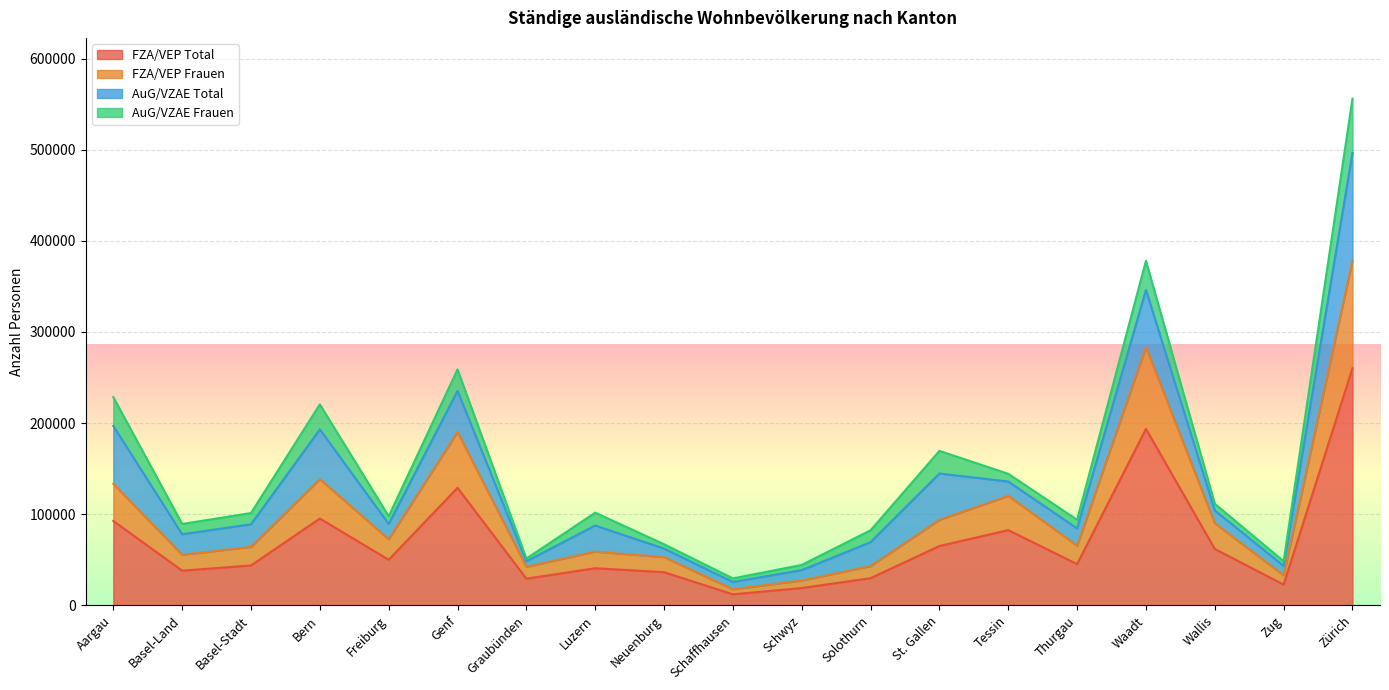

True or false: FZA/VEP Total and FZA/VEP Frauen intersect in this chart.

False